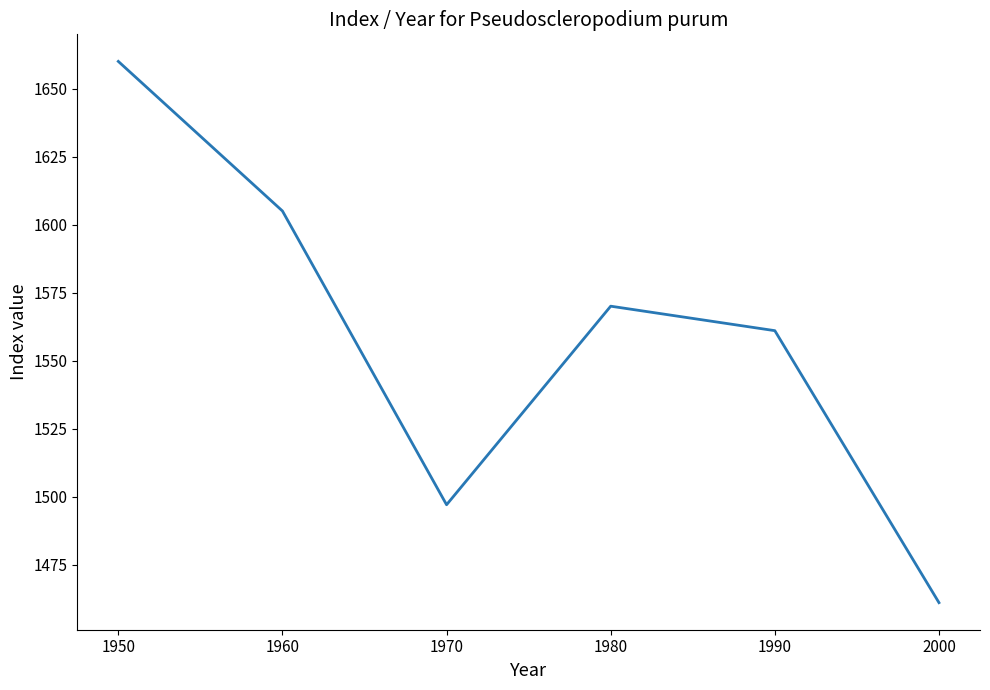

What is the difference between the second highest and second lowest values?

108